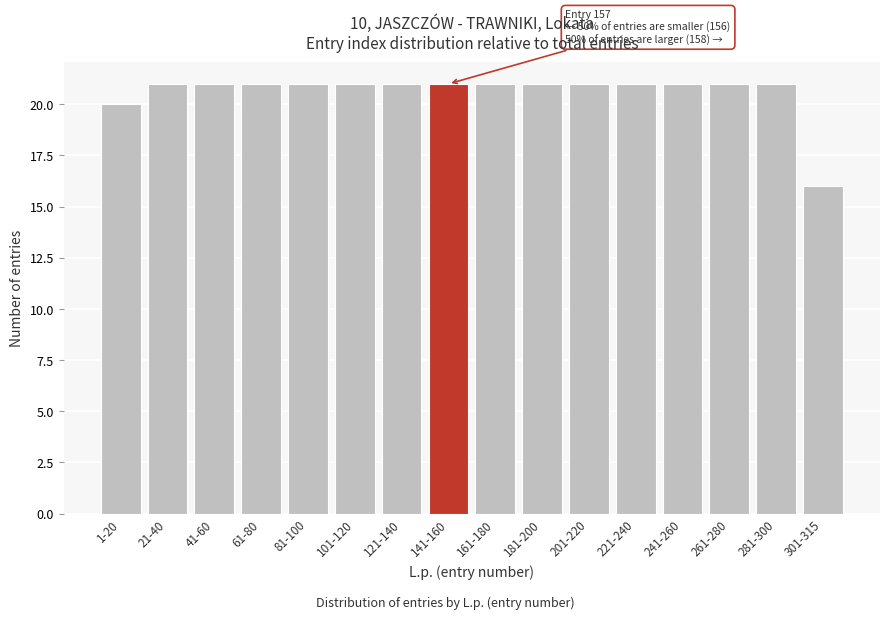

Reading left to right, what are all the values shown in this chart?

1-20=20	21-40=21	41-60=21	61-80=21	81-100=21	101-120=21	121-140=21	141-160=21	161-180=21	181-200=21	201-220=21	221-240=21	241-260=21	261-280=21	281-300=21	301-315=16